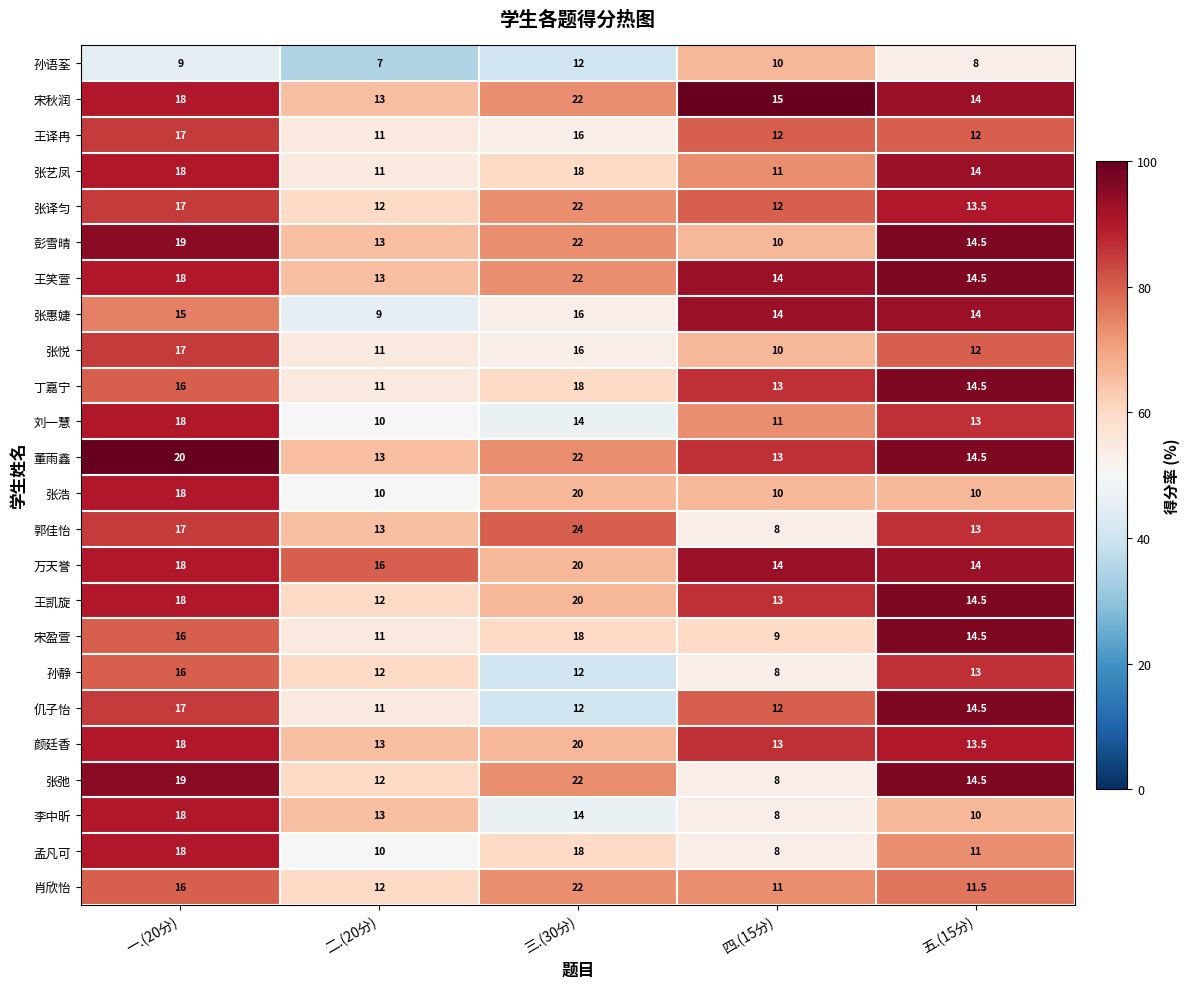

What is the total value across all series at 一.(20分)?

411.0